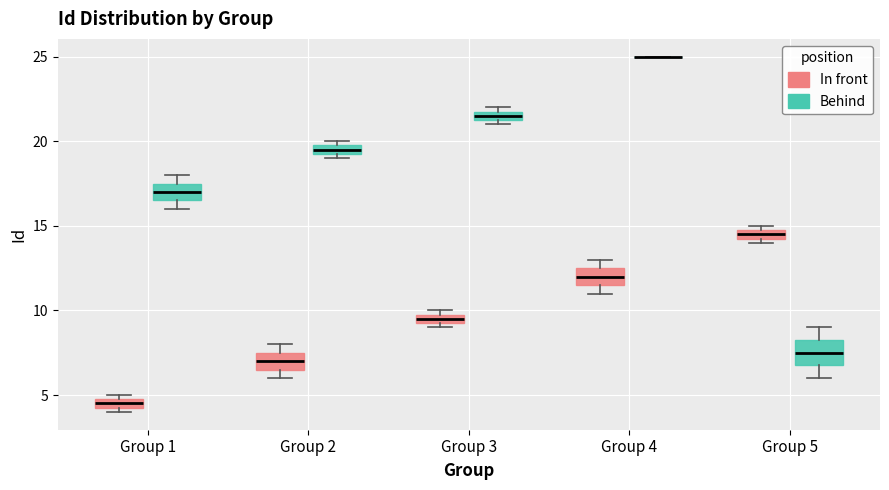

Comparing the boxes themselves (not the whiskers), which one is the tallest?

Group 5 (Behind)